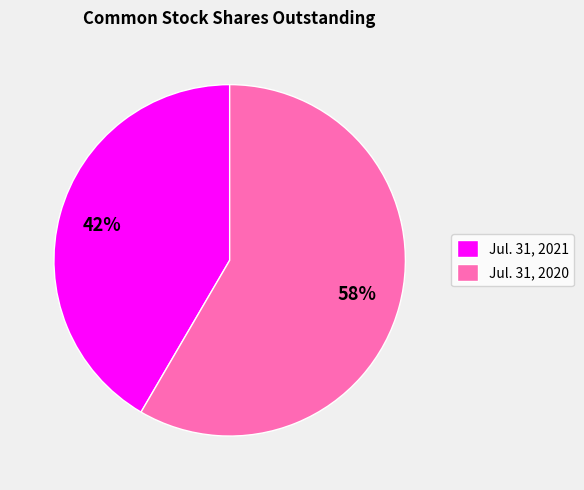

Rank the categories by value from highest to lowest.

Jul. 31, 2020, Jul. 31, 2021